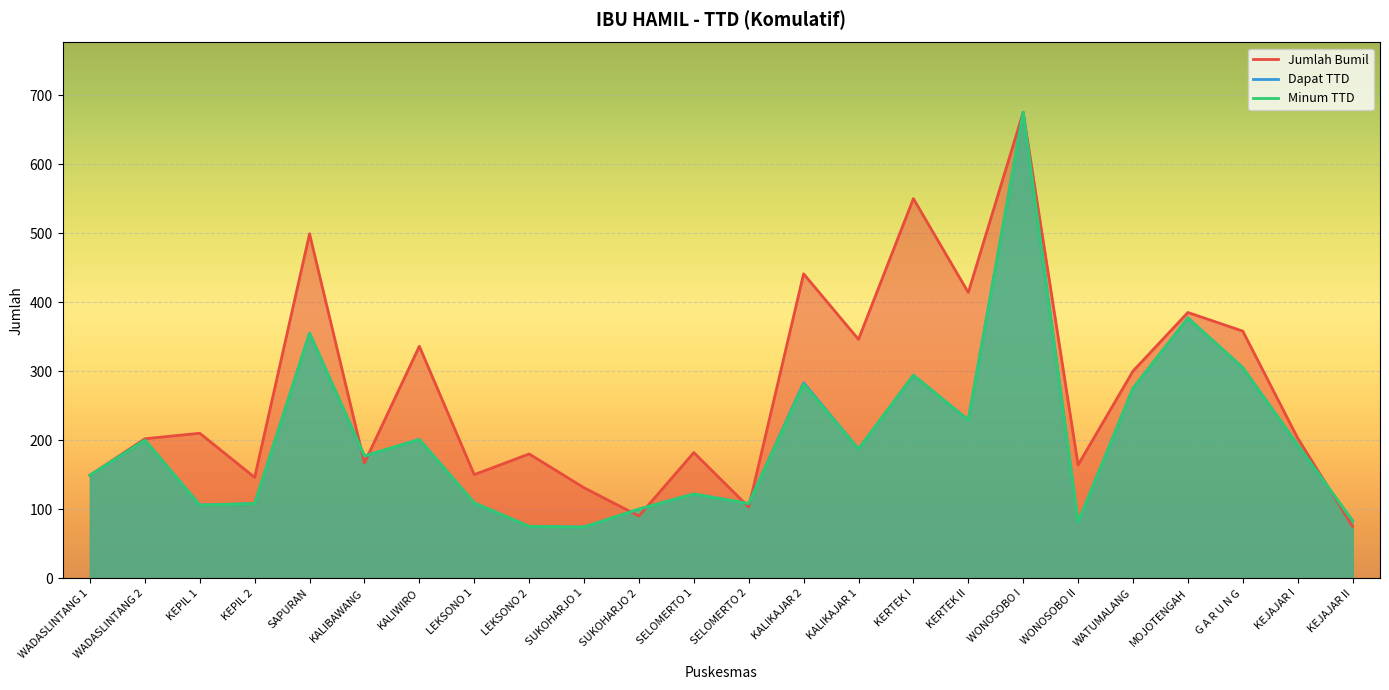

At WONOSOBO II, list the series in order from largest to smallest.

Jumlah Bumil, Dapat TTD, Minum TTD